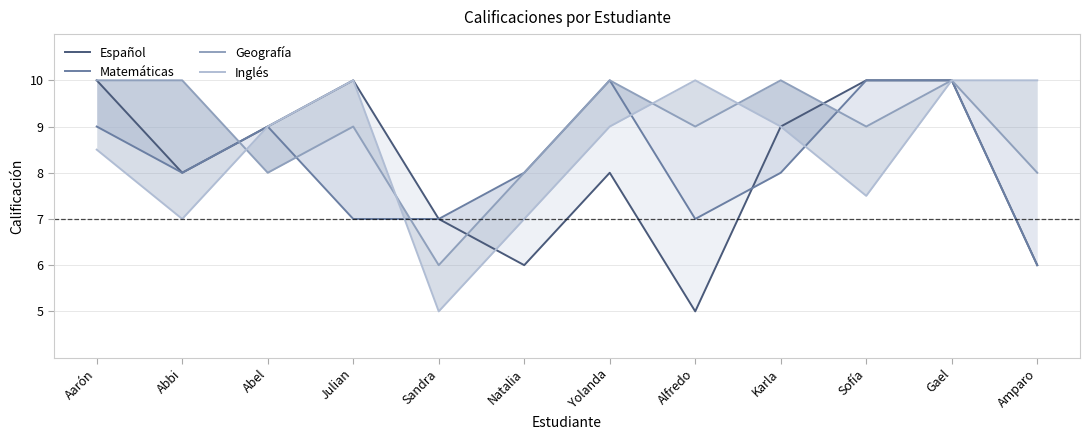

True or false: Geografía and Inglés cross at least once.

True